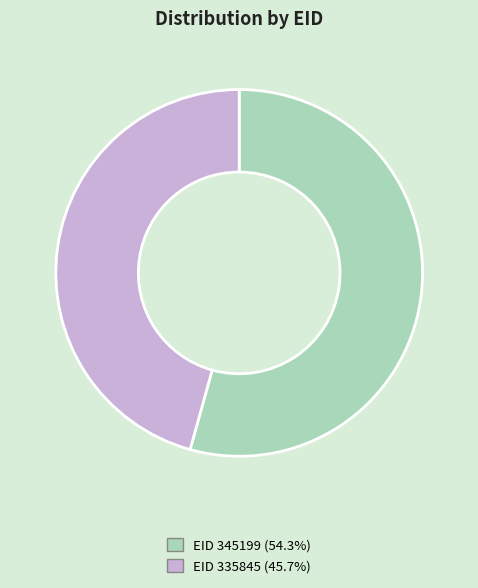

Combined, do EID 335845 (45.7%) and EID 345199 (54.3%) account for over 50%?

Yes